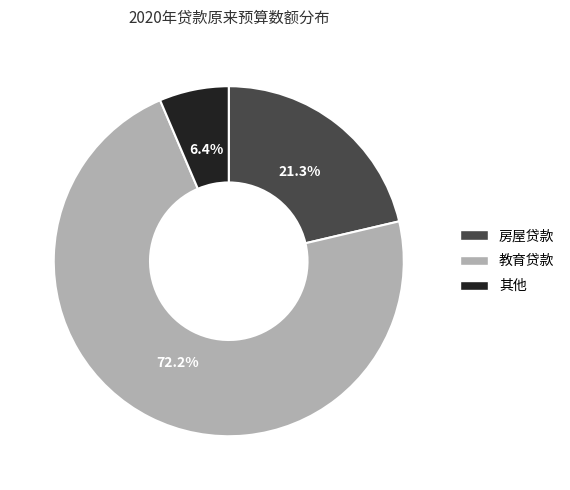

To the nearest percent, what is the difference between the largest and smallest slice percentages?

66%